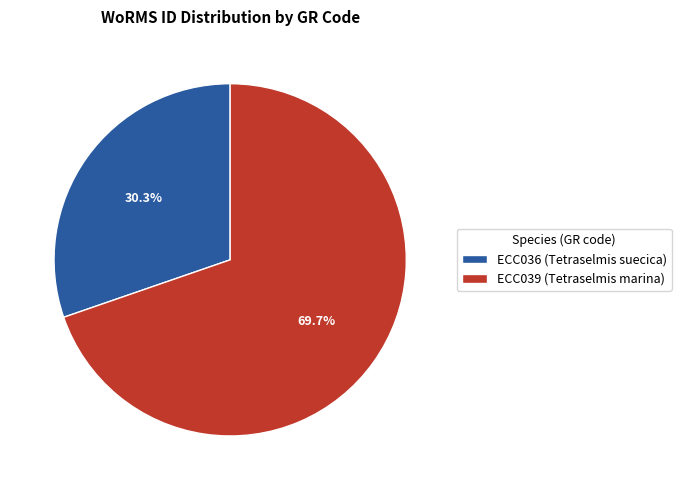

How many segments does this pie chart have?

2